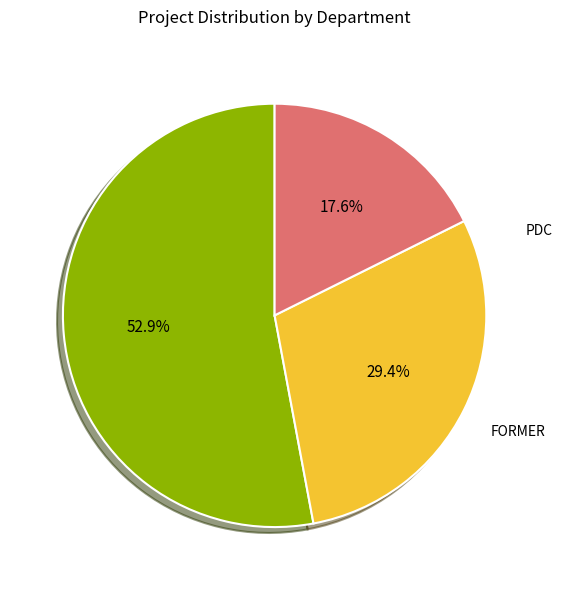

To the nearest percent, what is the difference between the largest and smallest slice percentages?

35%